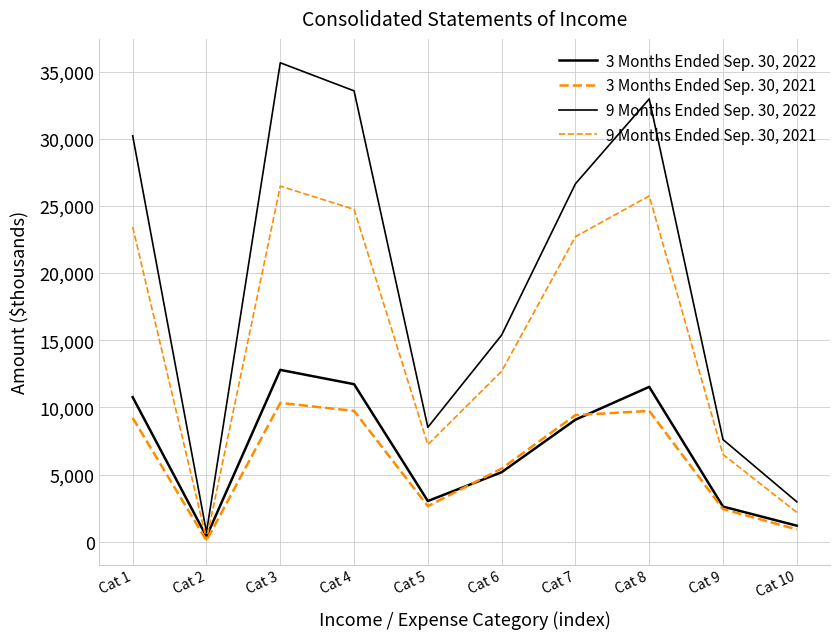

True or false: 9 Months Ended Sep. 30, 2021 and 3 Months Ended Sep. 30, 2021 cross at least once.

False